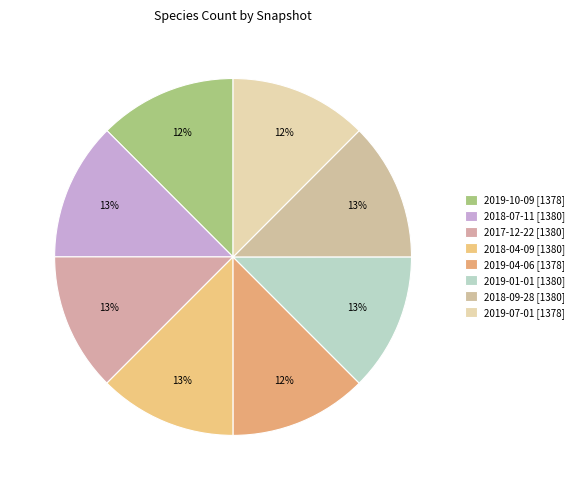

Which category has the smallest portion of the pie?

2019-10-09